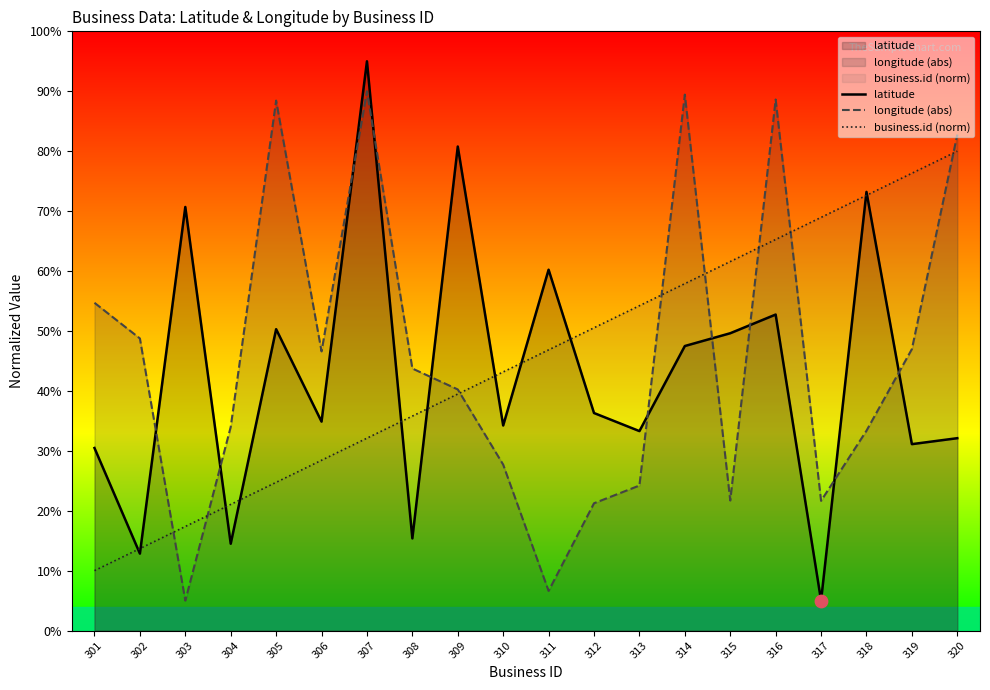

What are all the series names shown in the legend?

latitude, longitude (abs), business.id (norm)